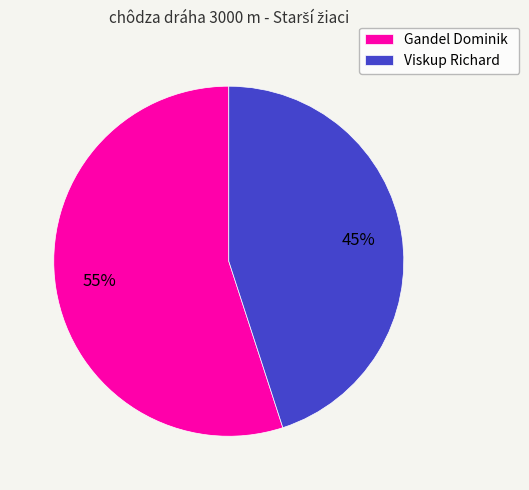

Which has a higher value, Viskup Richard or Gandel Dominik?

Gandel Dominik